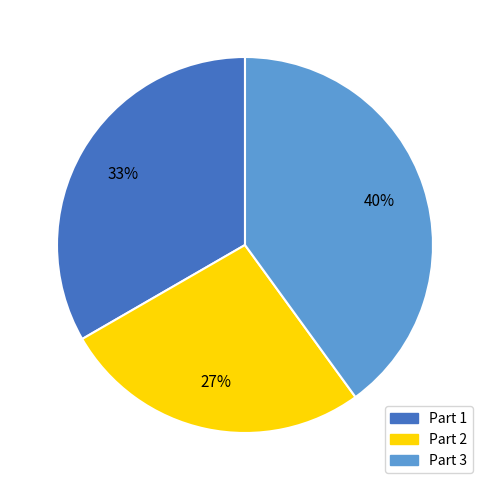

To the nearest percent, what is the difference between the largest and smallest slice percentages?

13%